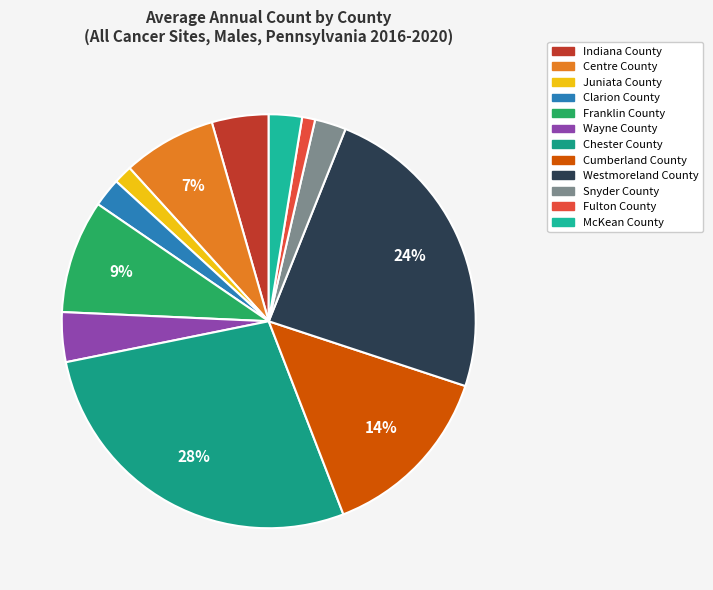

Which slice is the smallest?

Fulton County